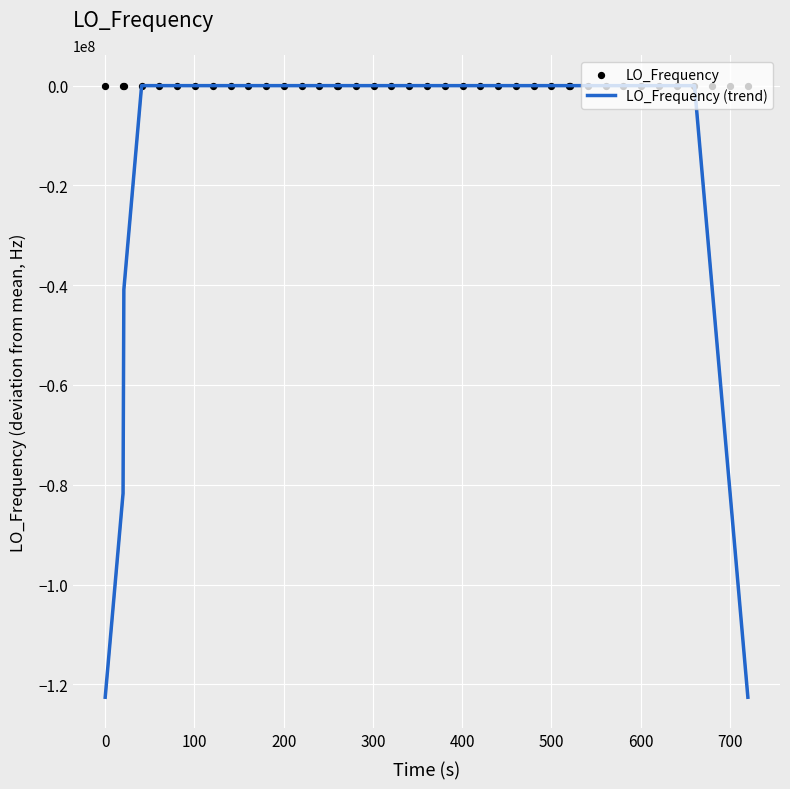

Which series contains the highest Y value?

LO_Frequency